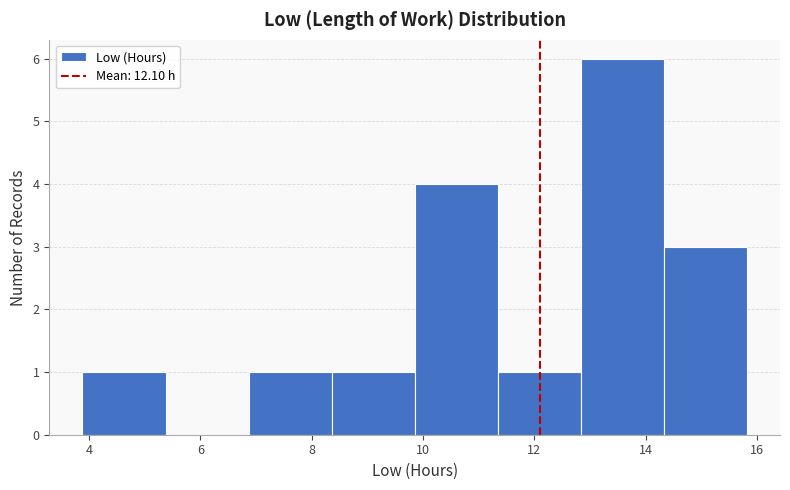

Reading left to right, list every bar in this chart as the range it spans on the x-axis followed by its height. Neither the bar edges nor the heights are printed on the chart, so give them approximately, as read against the axes.

3.8 to 5.4: 1
5.4 to 6.8: 0
6.8 to 8.4: 1
8.4 to 9.8: 1
9.8 to 11.4: 4
11.4 to 12.8: 1
12.8 to 14.4: 6
14.4 to 15.8: 3